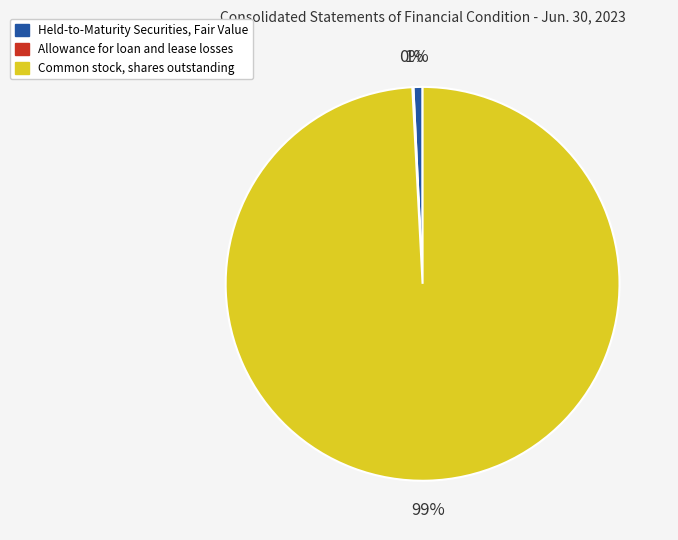

Between Held-to-Maturity Securities, Fair Value and Common stock, shares outstanding, which is larger?

Common stock, shares outstanding